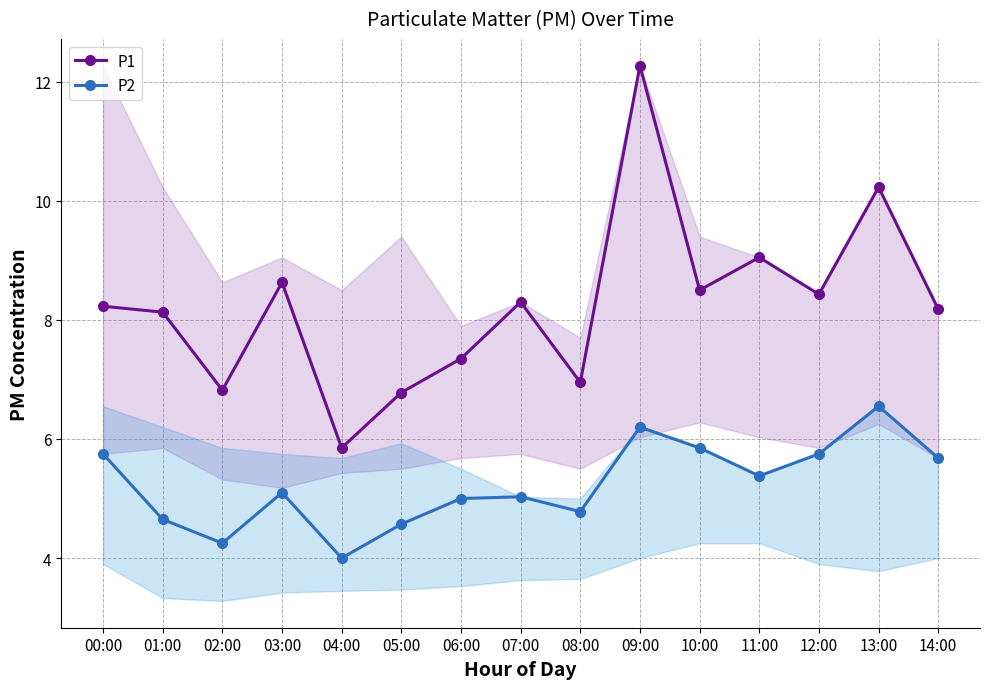

What is the total value across all series at 02:00?

11.1